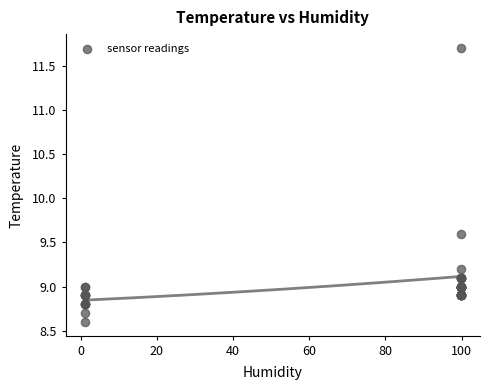

What Y value in the scatter plot is closest to 10?

9.6